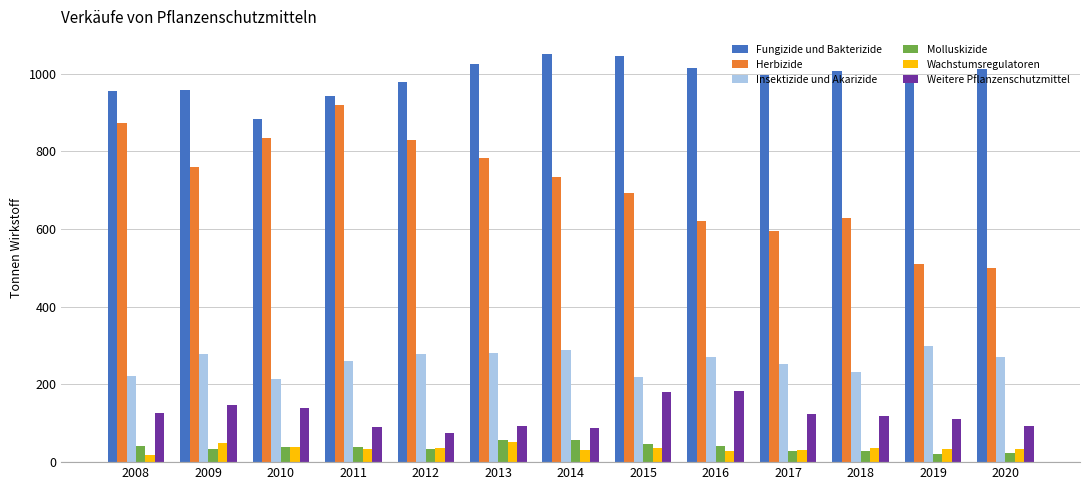

Are the bars horizontal?

No